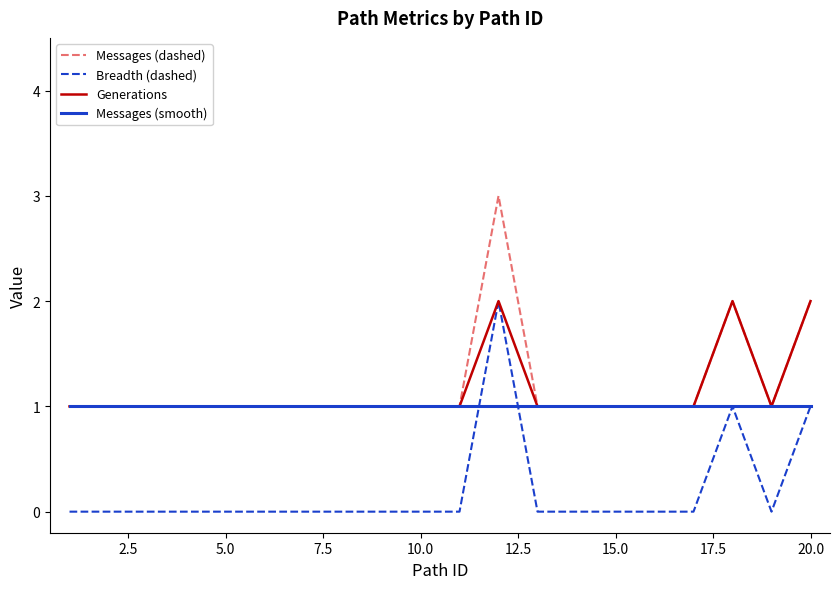

Count the Breadth (dashed) values in the range 0 to 1.

19